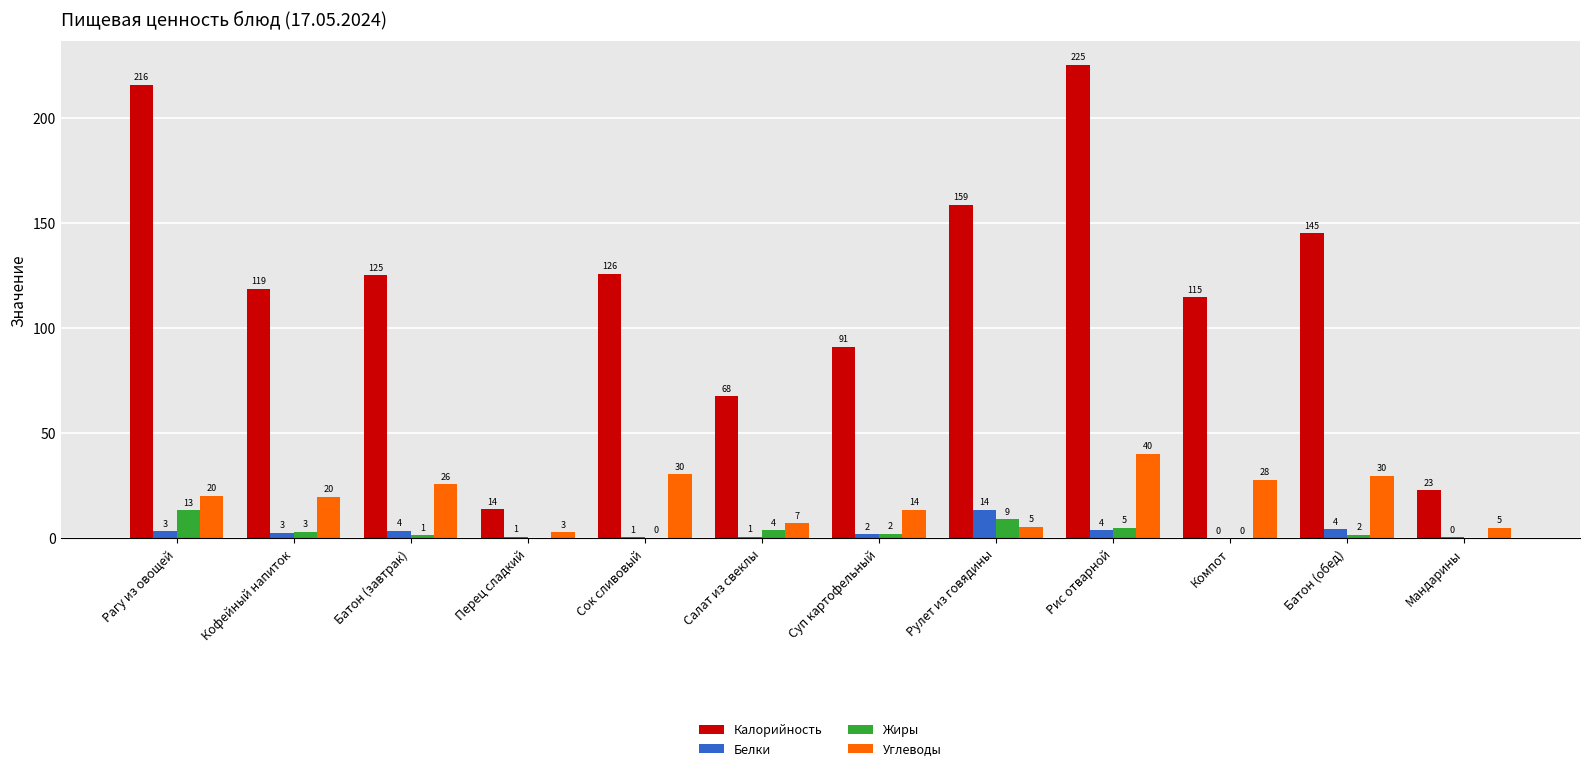

What is the label of the 8th bar from the right?

Сок сливовый